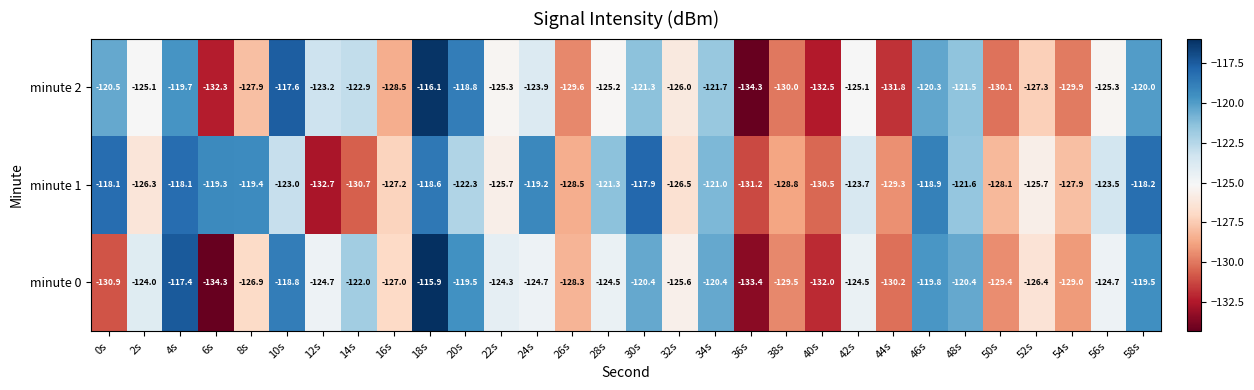

Rank the series at 42s from highest to lowest value.

minute 1, minute 0, minute 2